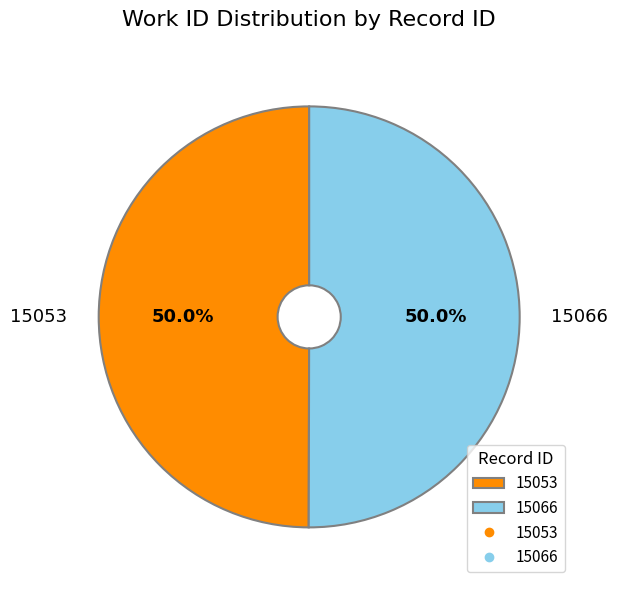

What portion of the pie excludes 15053?

50.0%